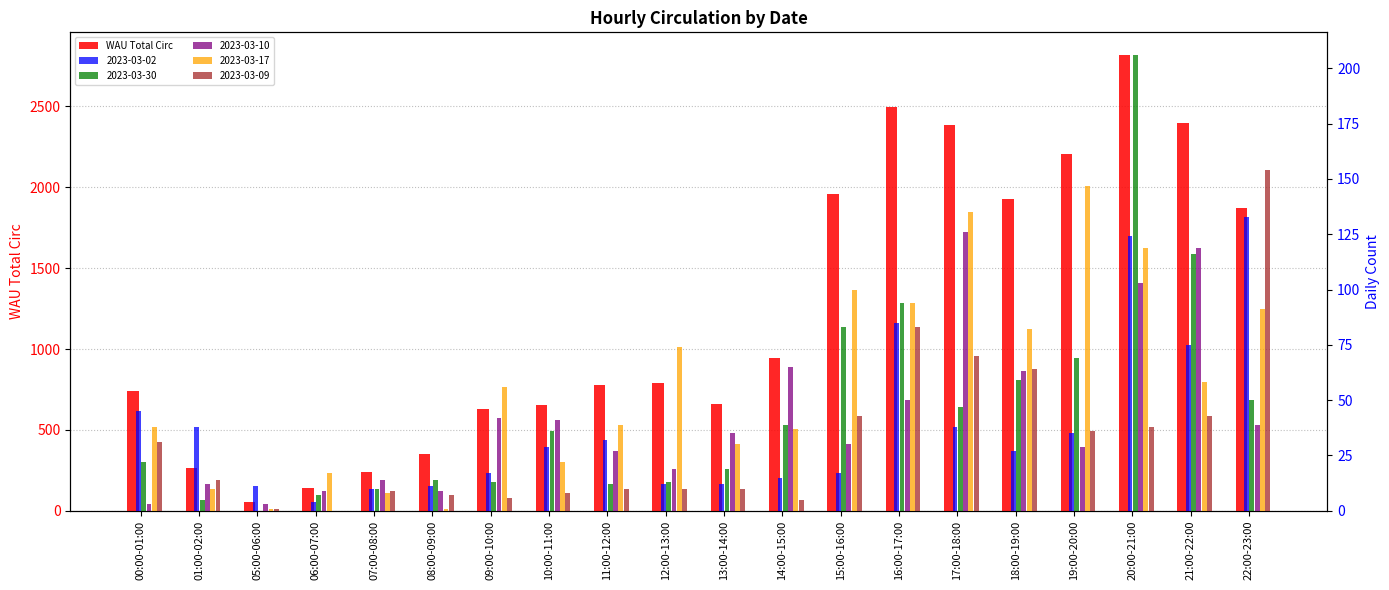

What is the average value?

1215